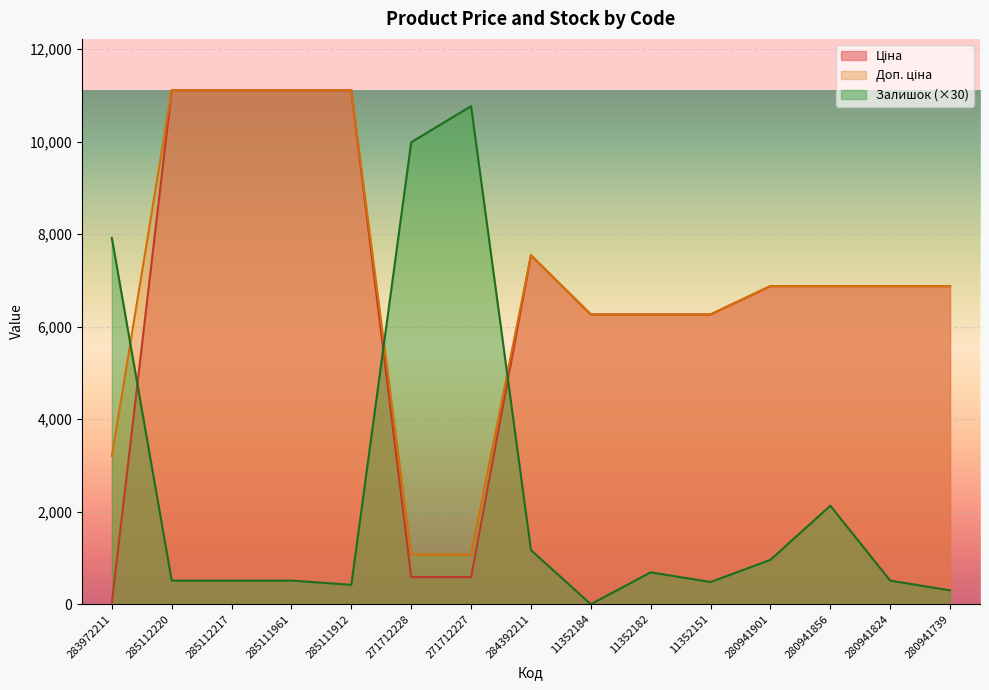

List the series in order of their peak value, lowest first.

Залишок, Ціна, Доп. ціна